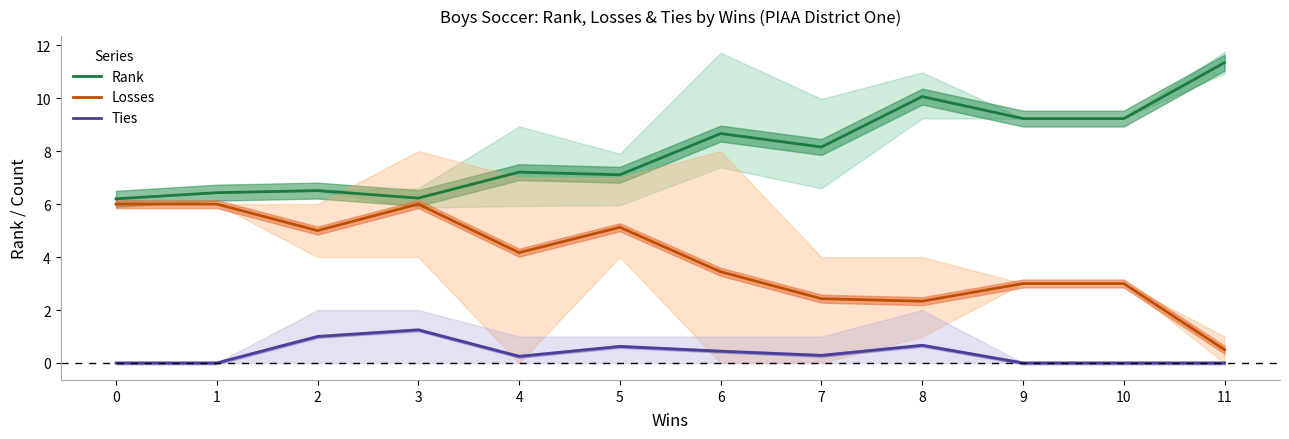

How many distinct data groups are displayed?

3